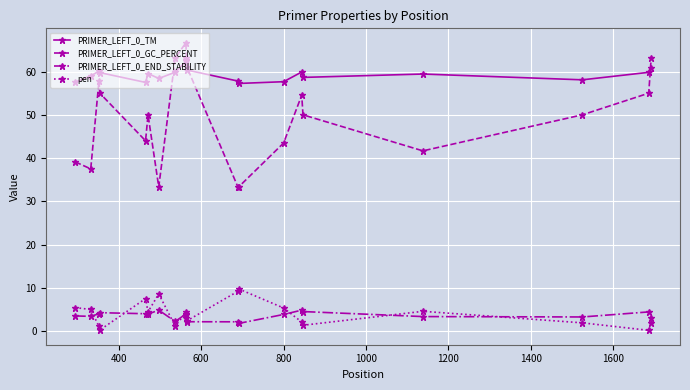

What is the sum of all pen values?

80.1